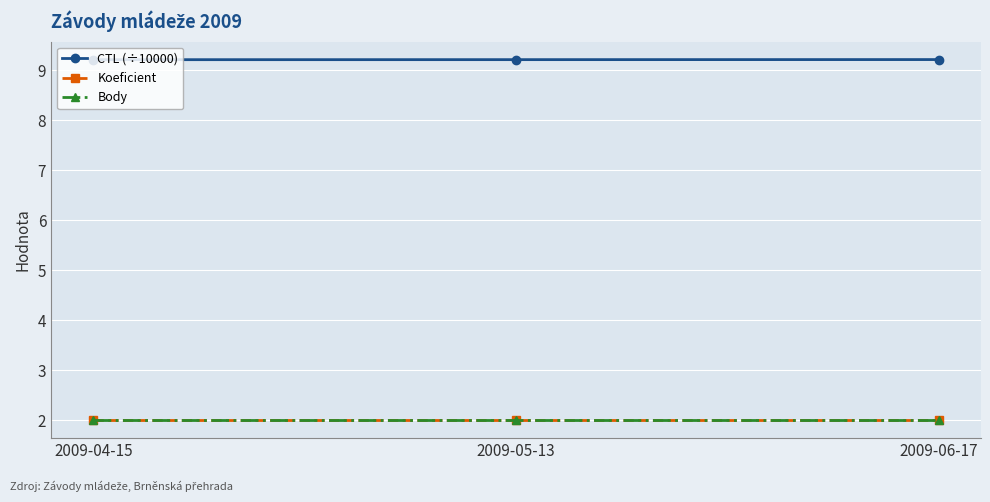

Does the chart have visible grid lines?

Yes